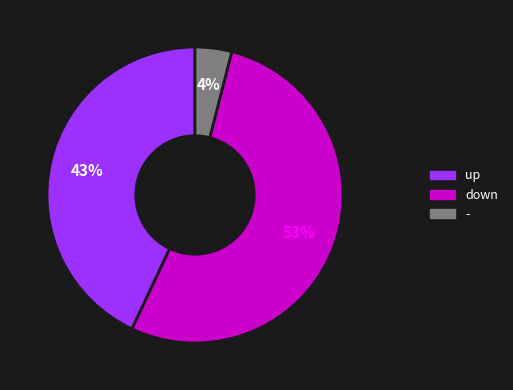

What is the majority slice?

down